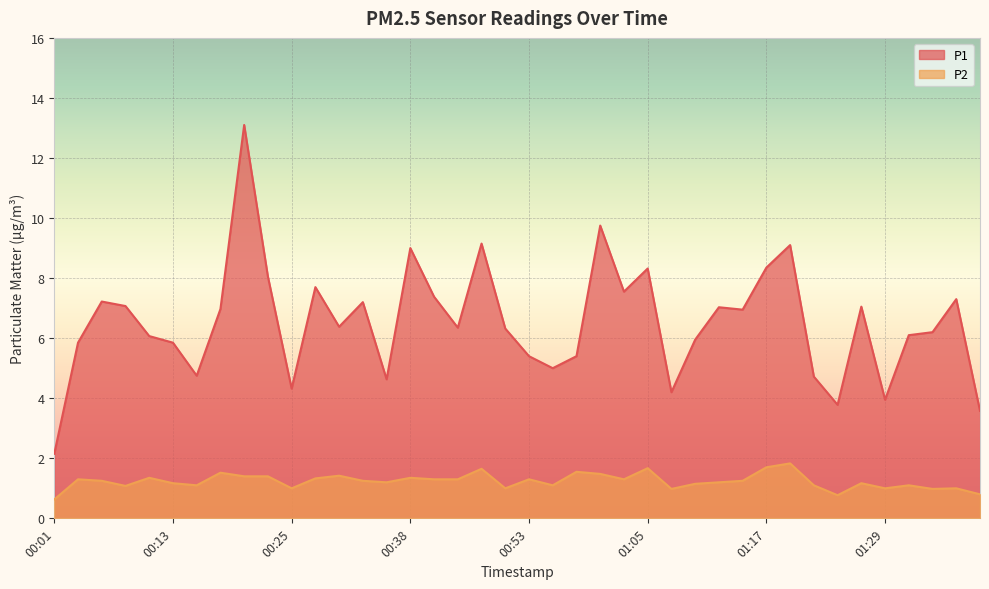

What is the greatest value displayed?

13.1